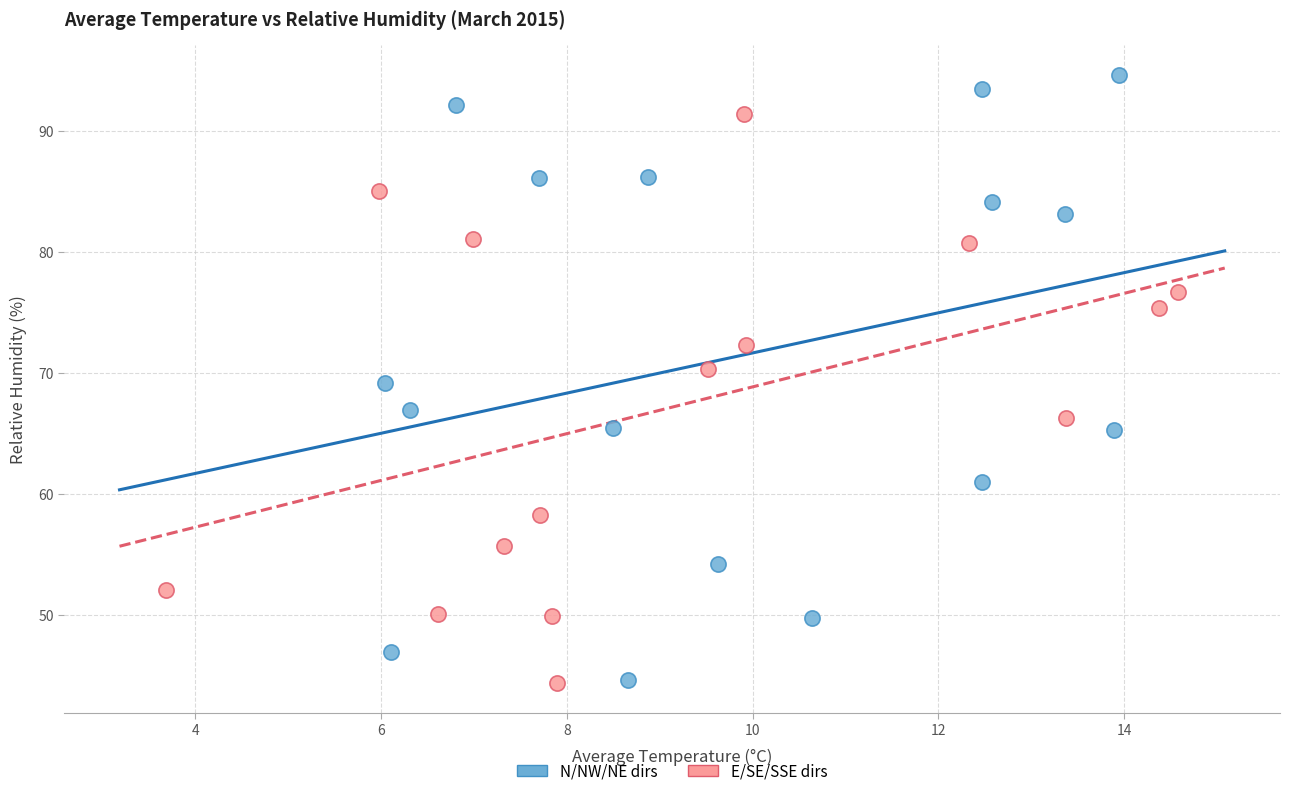

Which series reaches the maximum Y coordinate?

N/NW/NE dirs